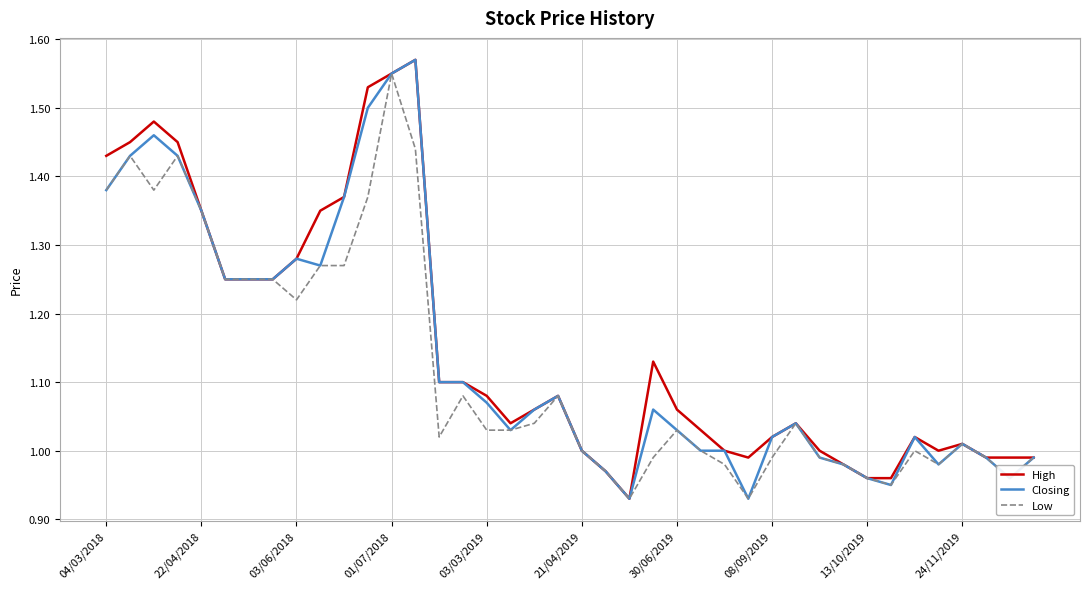

How many lines are shown in the chart?

3